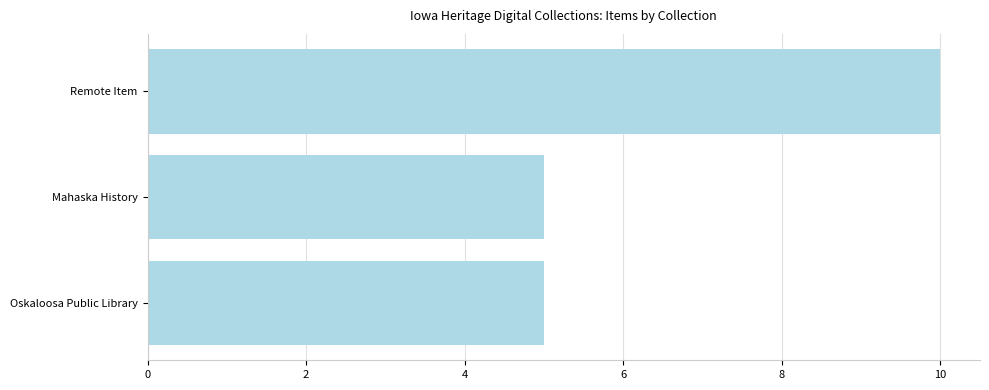

What is the smallest value displayed?

5